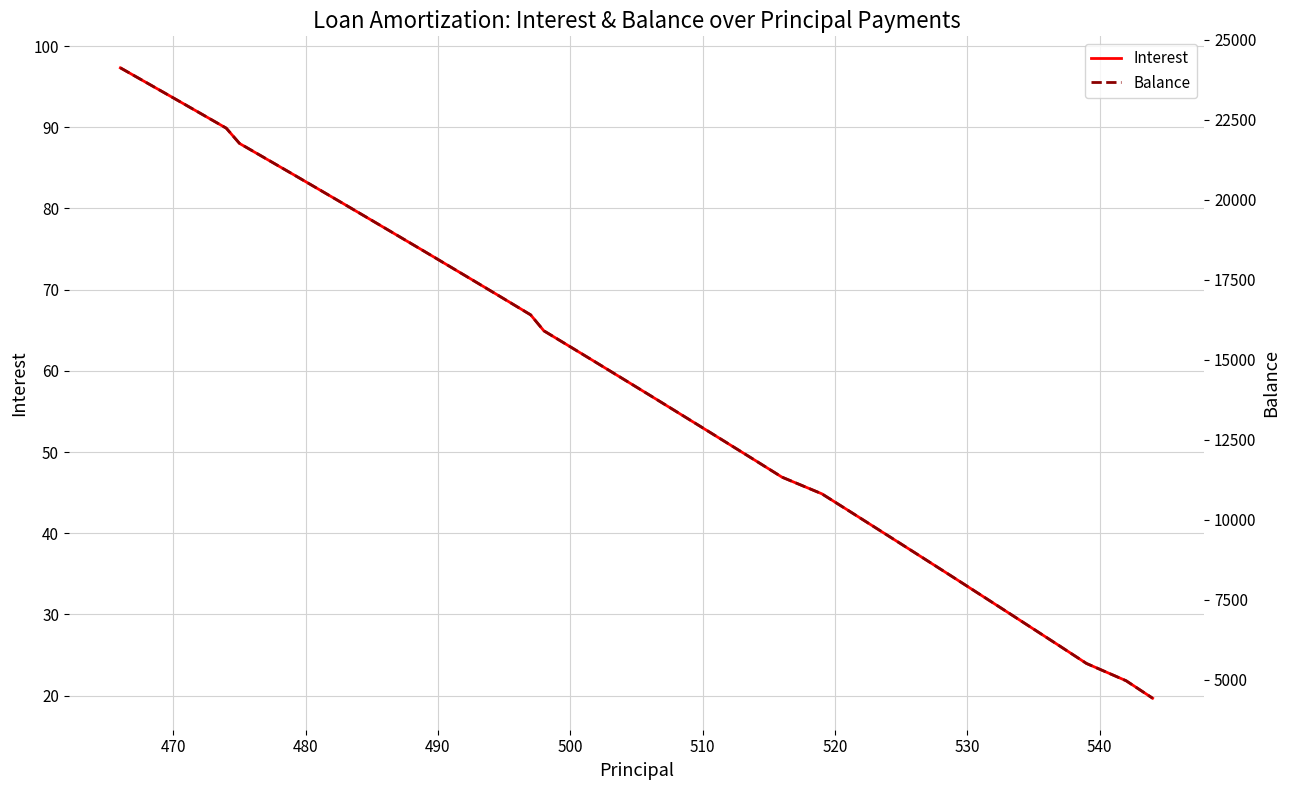

What is the sum of all Interest values?

2378.7